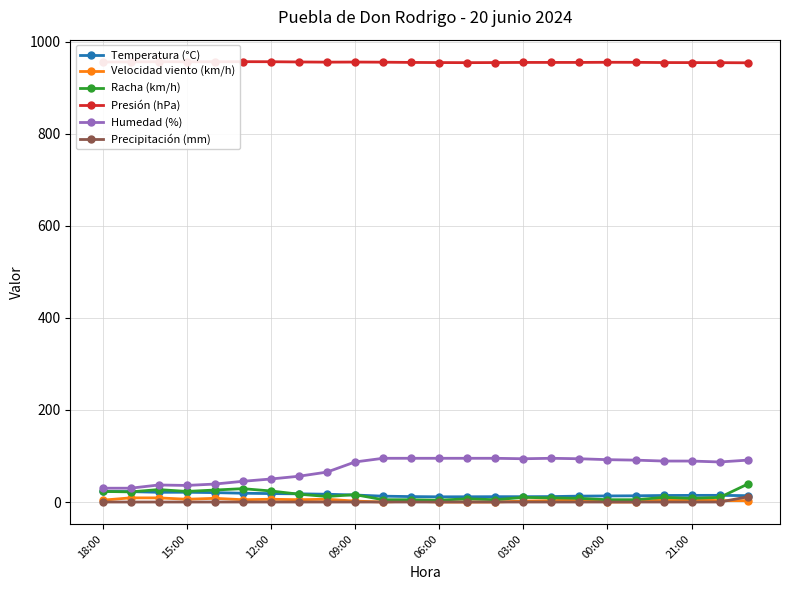

The Temperatura (°C) series shows 21.1 at 19. True or false?

False